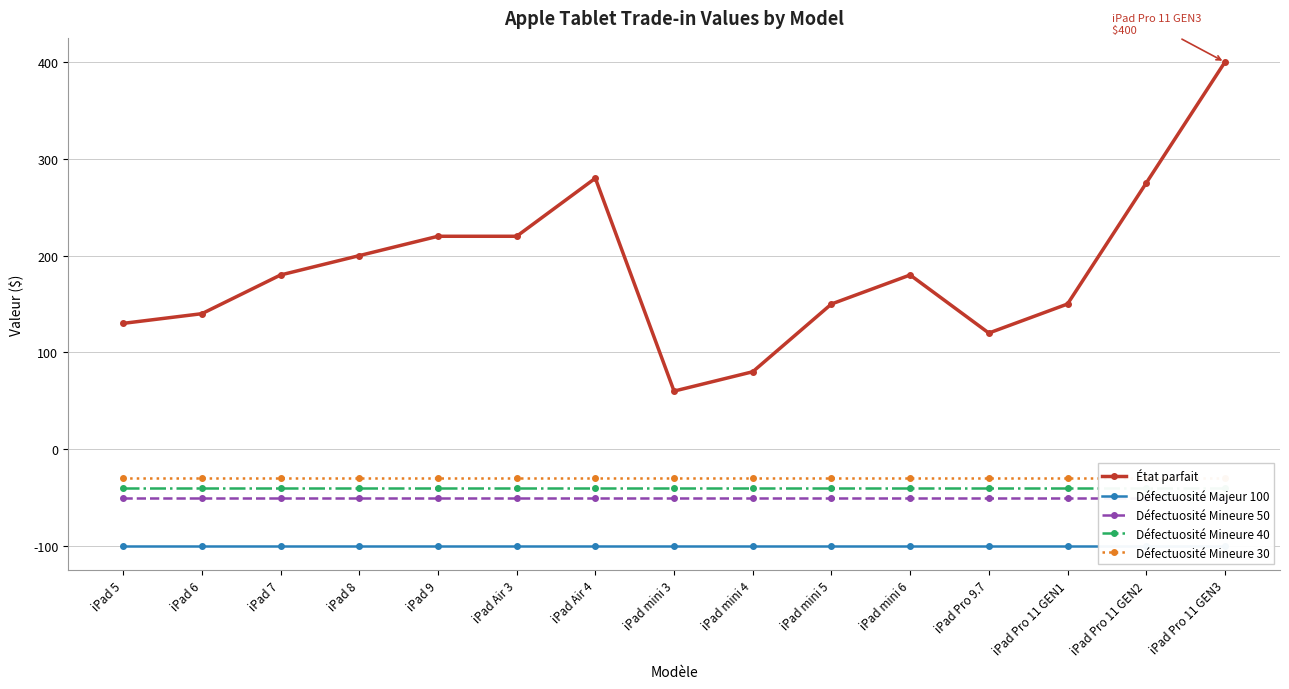

Does the chart display data point markers on the line(s)?

Yes